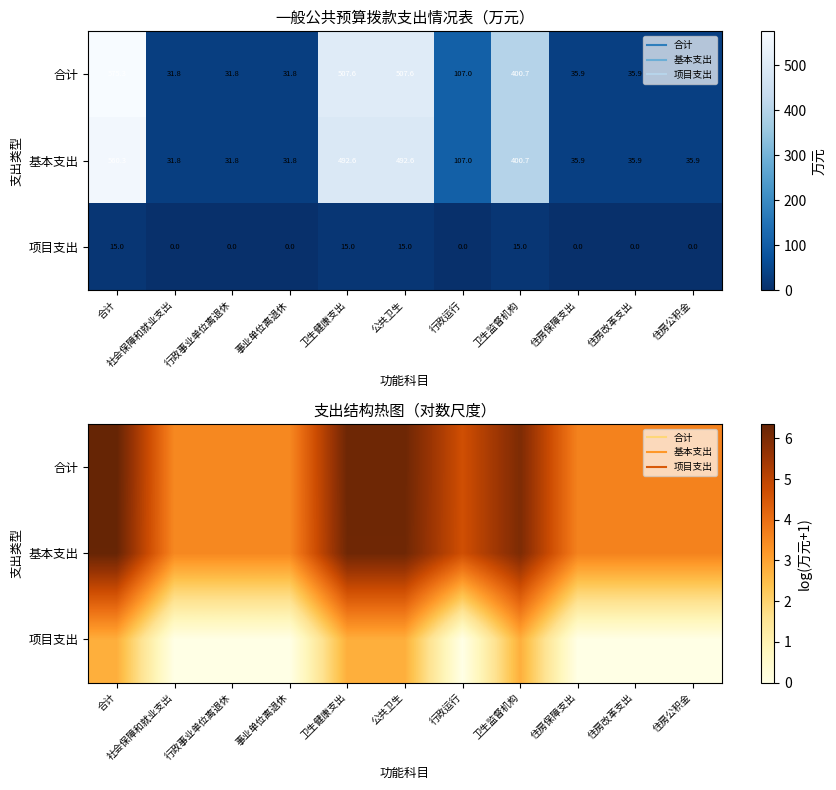

At which category is the sum across all series the highest?

合计